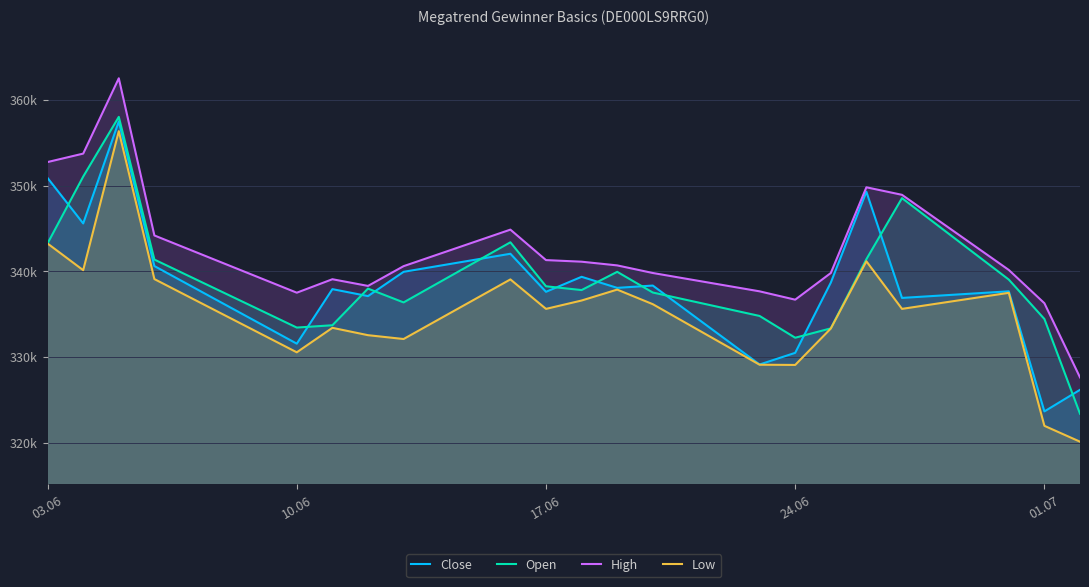

What are all the series names shown in the legend?

Close, Open, High, Low